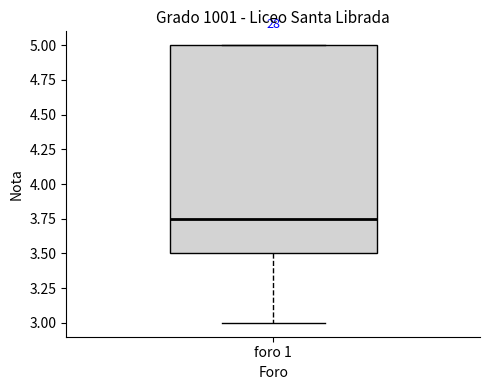

Read this box plot against the y-axis: the position of the median line, the range covered by the box, and the ends of both whiskers. The values are not printed on the chart, so give them approximately, as read against the axis.

median 3.75, box 3.50 to 5.00, whiskers 3.00 to 5.00